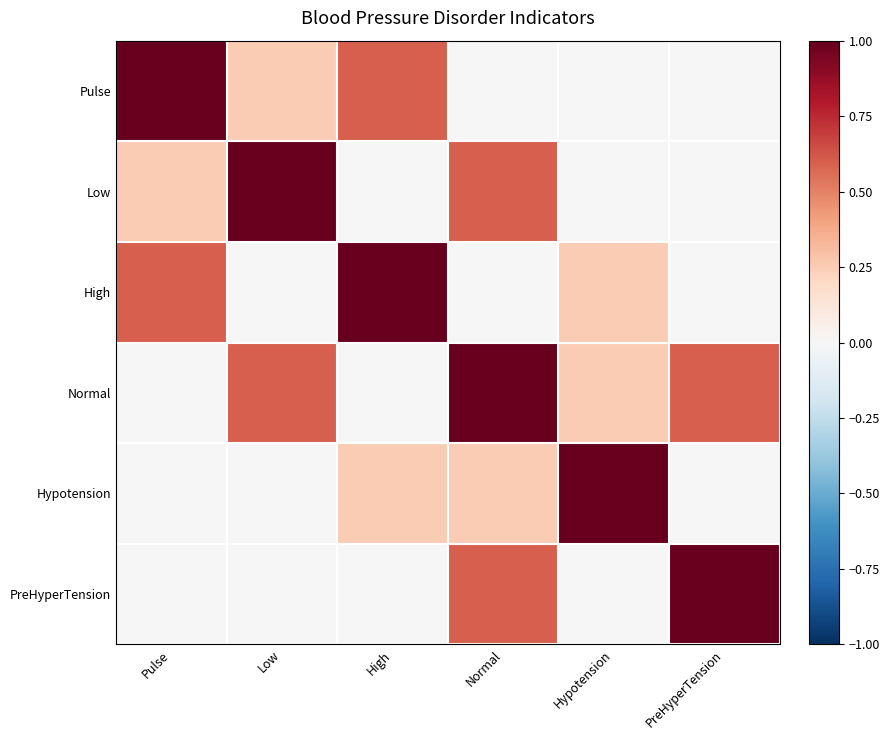

Reading left to right, what are all the values shown in this chart?

Pulse: Pulse=1.0	Low=0.2	High=0.6	Normal=0.0	Hypotension=0.0	PreHyperTension=0.0
Low: Pulse=0.2	Low=1.0	High=0.0	Normal=0.6	Hypotension=0.0	PreHyperTension=0.0
High: Pulse=0.6	Low=0.0	High=1.0	Normal=0.0	Hypotension=0.2	PreHyperTension=0.0
Normal: Pulse=0.0	Low=0.6	High=0.0	Normal=1.0	Hypotension=0.2	PreHyperTension=0.6
Hypotension: Pulse=0.0	Low=0.0	High=0.2	Normal=0.2	Hypotension=1.0	PreHyperTension=0.0
PreHyperTension: Pulse=0.0	Low=0.0	High=0.0	Normal=0.6	Hypotension=0.0	PreHyperTension=1.0